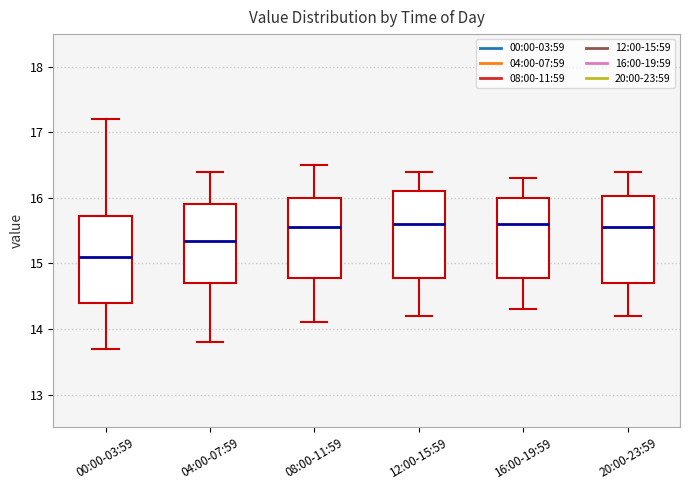

Where does the median line of the box for 12:00-15:59 sit on the y-axis? The values are not printed on the chart, so give them approximately, as read against the axis.

15.6